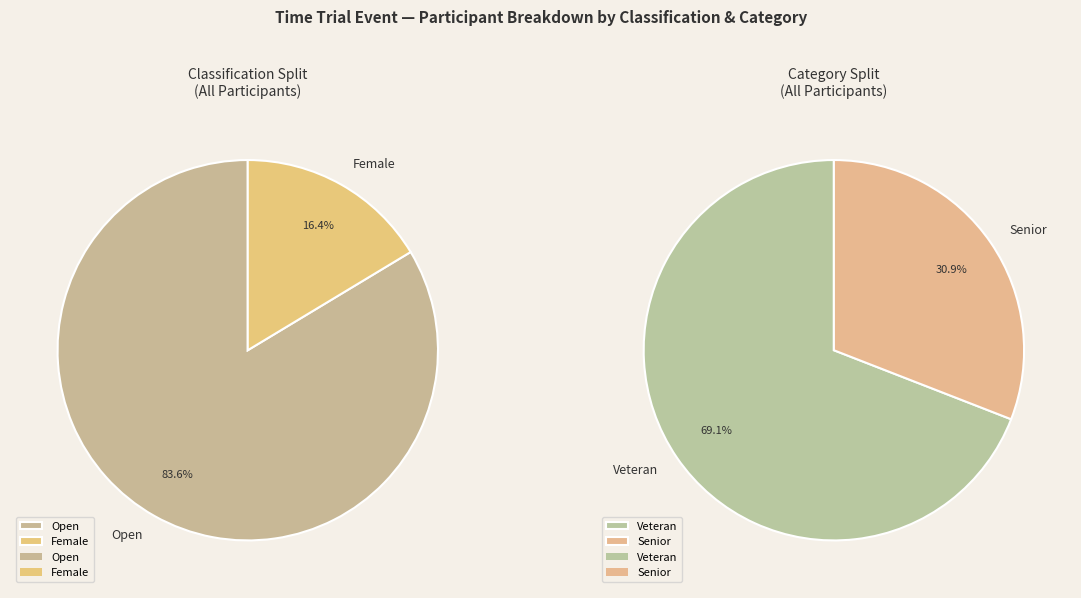

Which slice is the largest?

Open